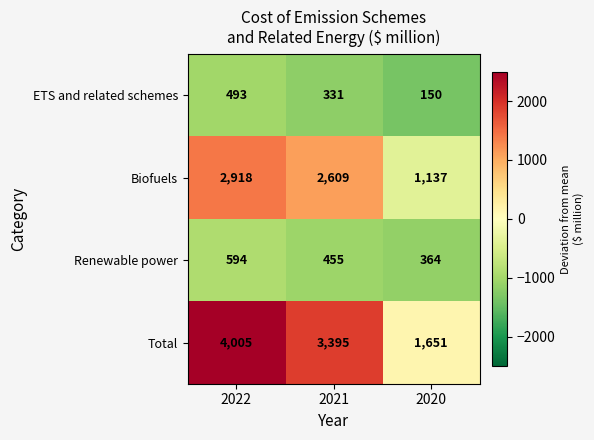

Reading left to right, list all the values displayed in this chart.

ETS and related schemes: 2022=493	2021=331	2020=150
Biofuels: 2022=2918	2021=2609	2020=1137
Renewable power: 2022=594	2021=455	2020=364
Total: 2022=4005	2021=3395	2020=1651